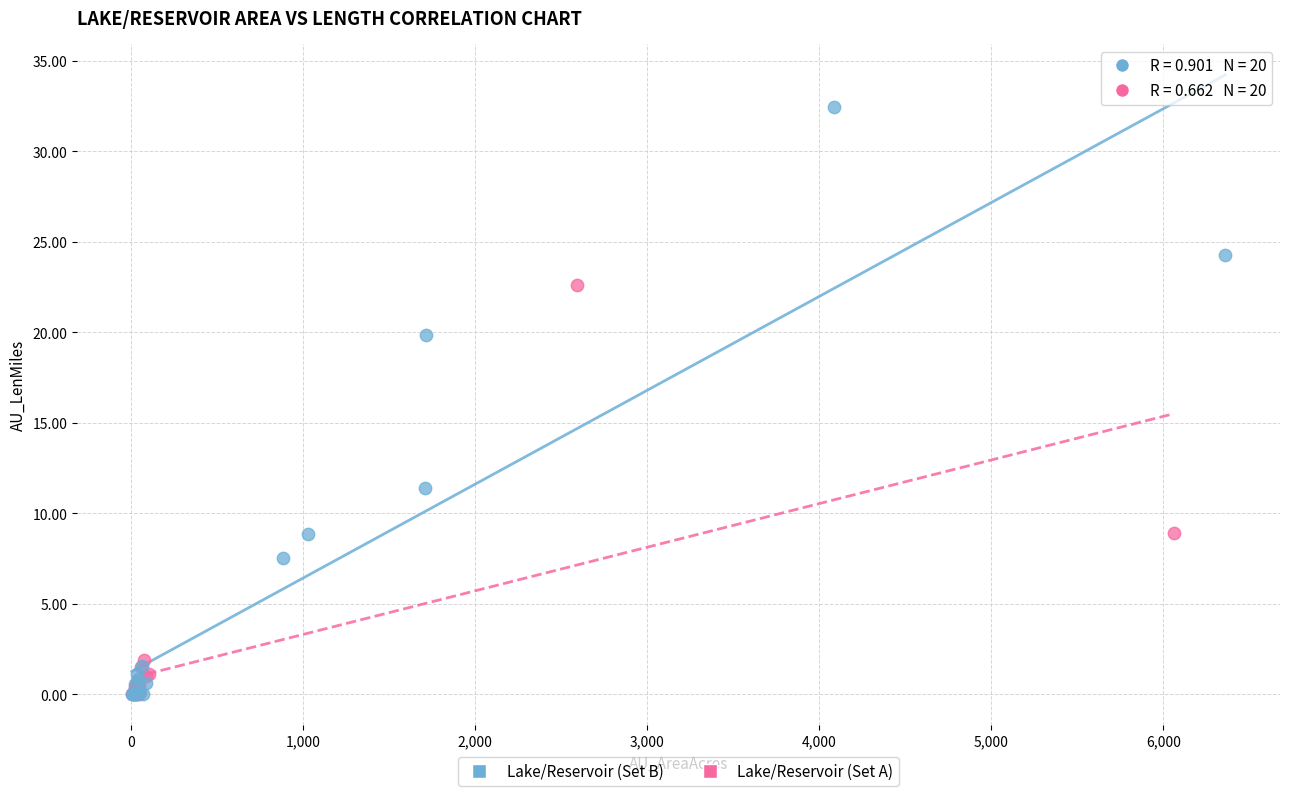

What are all the series names shown in the legend?

Lake/Reservoir (Set B), Lake/Reservoir (Set A)